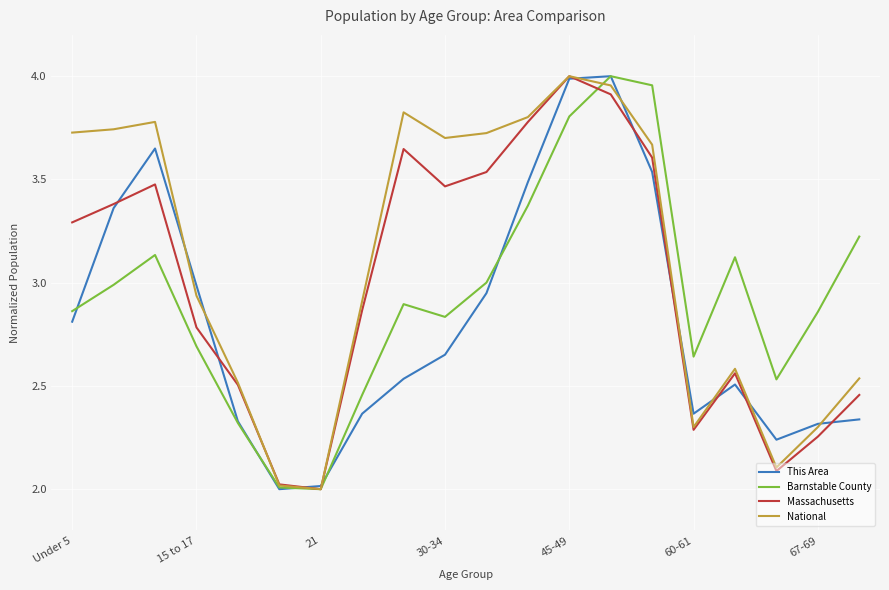

Which series has the largest total across all categories?

National